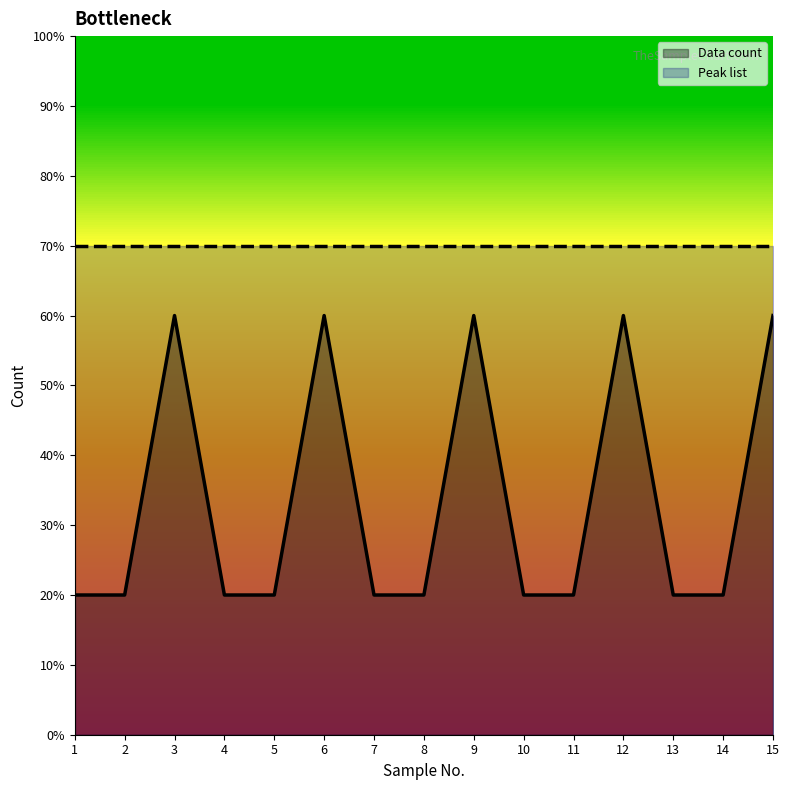

True or false: Data count and Peak list intersect in this chart.

False